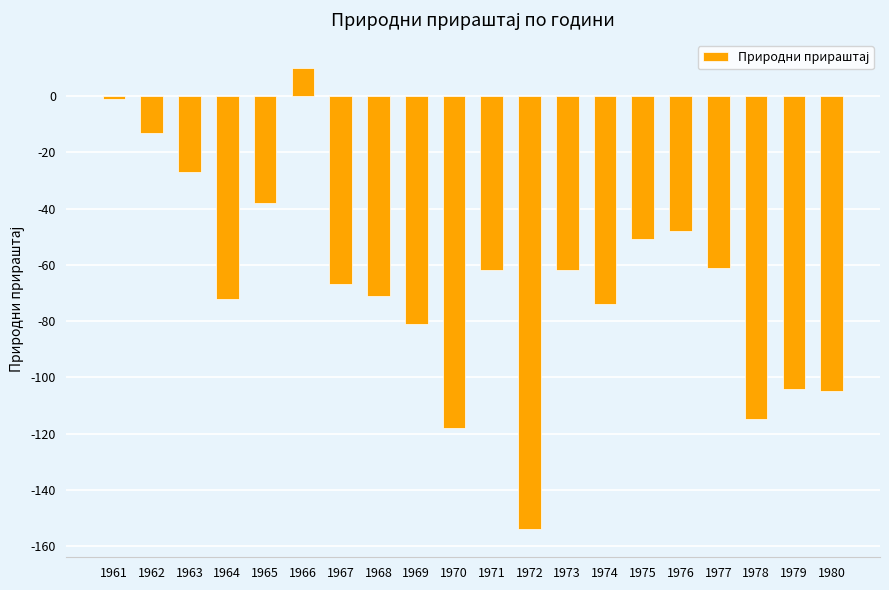

What value does the data have at 1979, to the nearest 50?

-100